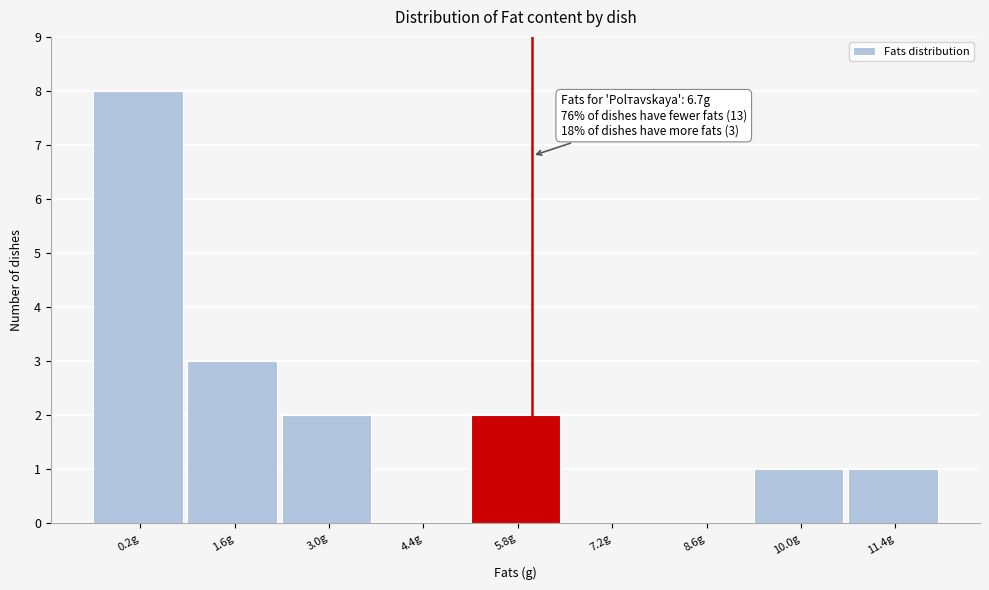

Reading right to left, what are all the values shown in this chart?

11.4g=1	10.0g=1	8.6g=0	7.2g=0	5.8g=2	4.4g=0	3.0g=2	1.6g=3	0.2g=8